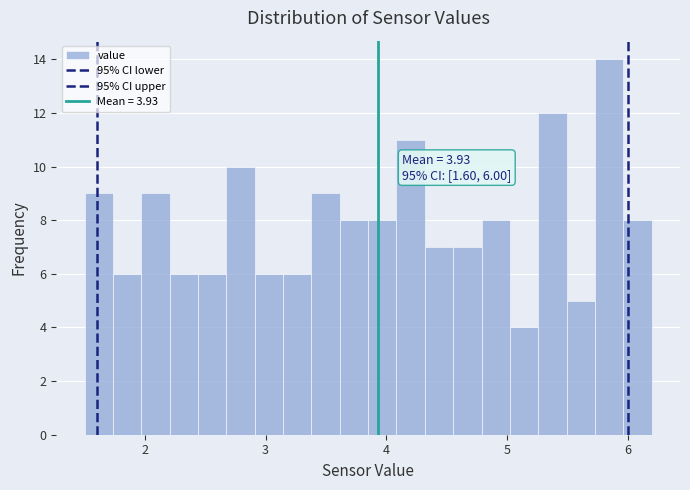

Read against the x-axis, roughly where is the centre of the tallest bar?

5.8